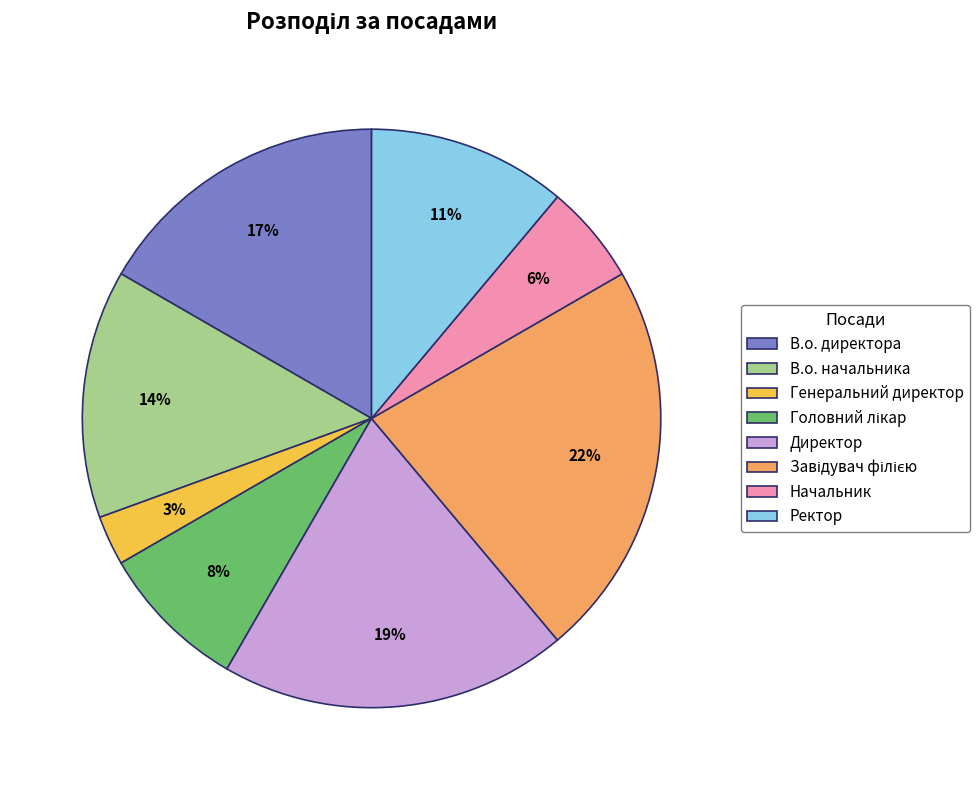

Is В.о. начальника the majority of the pie?

No